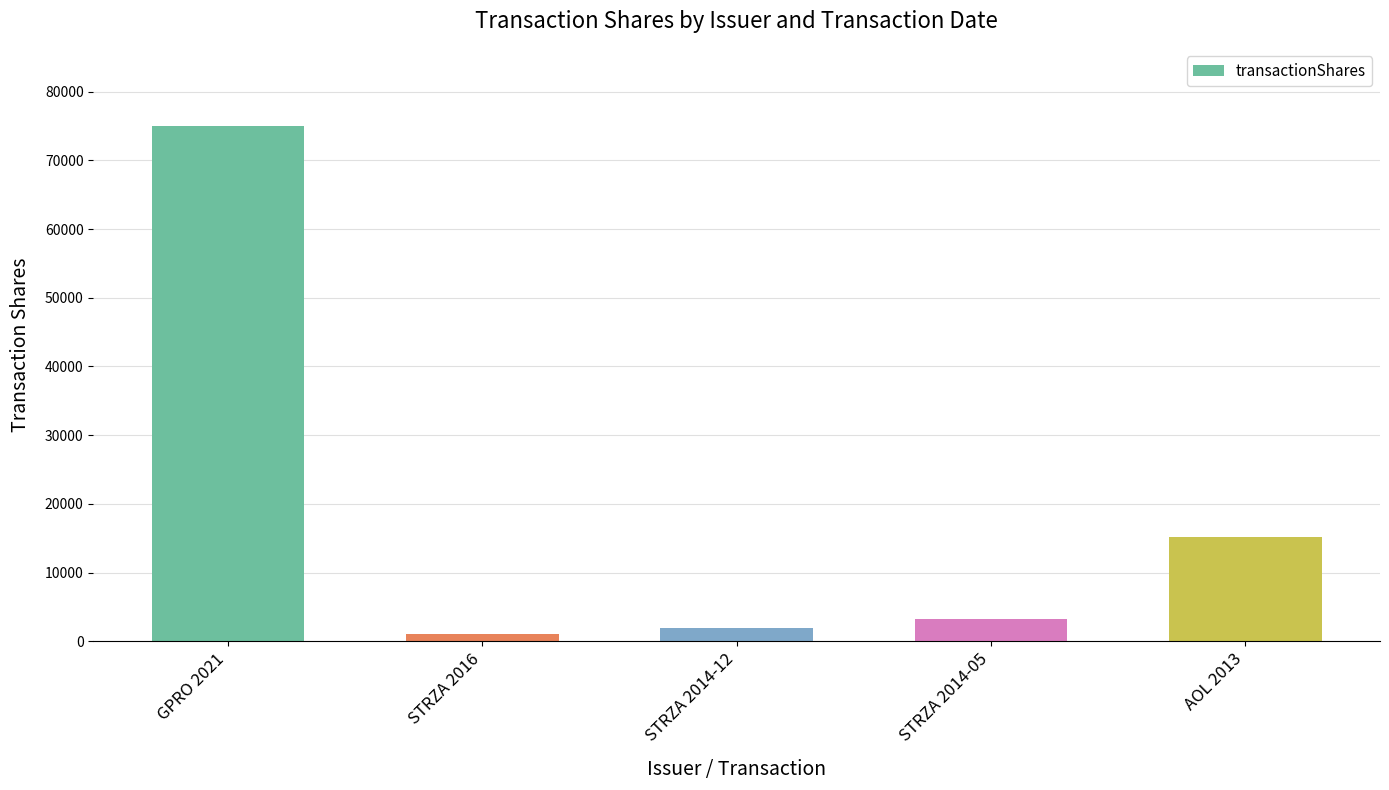

What is the difference between the maximum and second lowest values?

73041